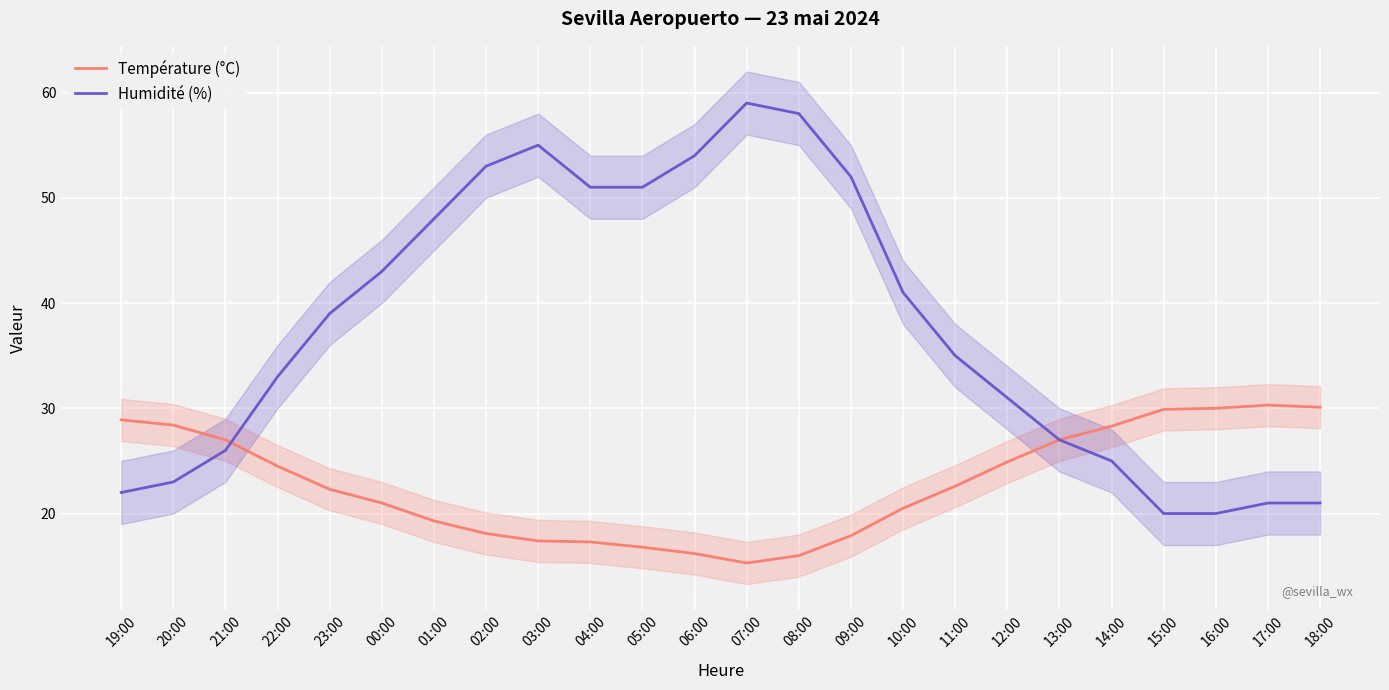

Which series has the largest range (max minus min)?

Humidité (%)